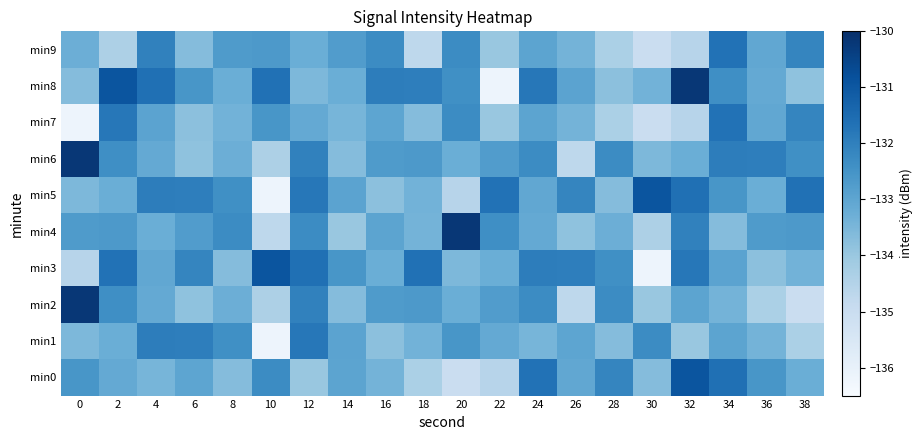

At how many categories does at least one series exceed -132?

17